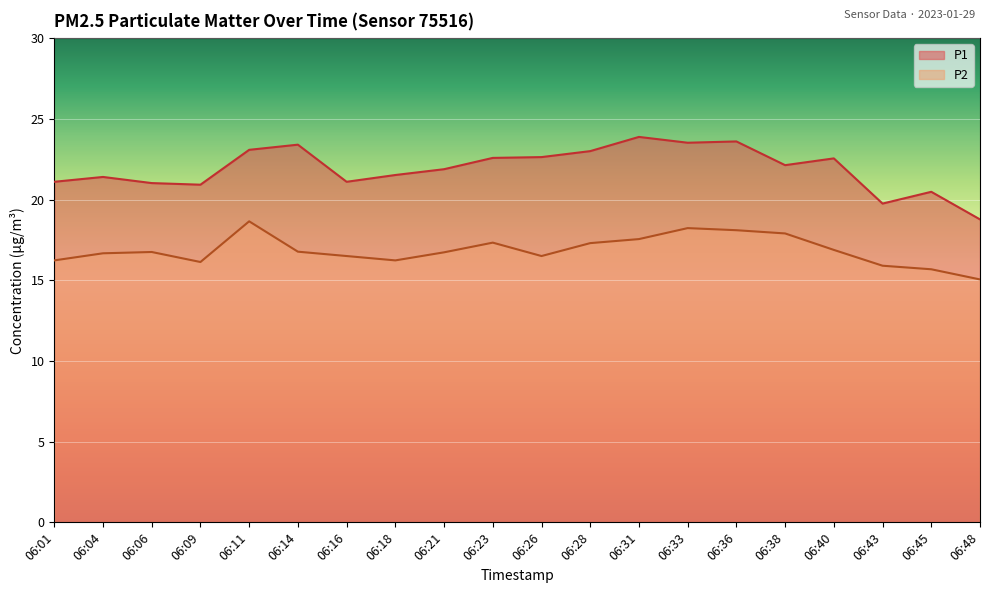

At which label does P2 reach its minimum?

06:48